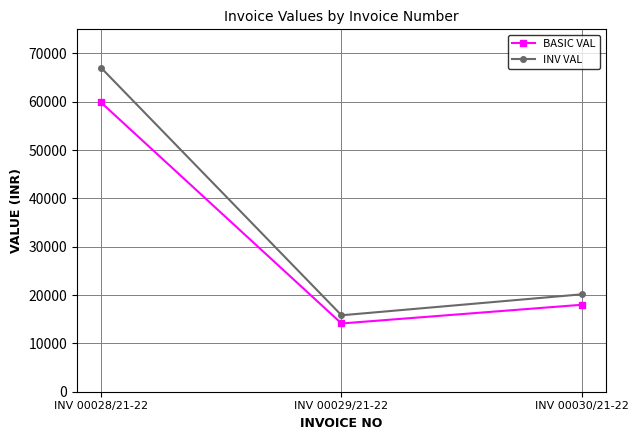

At which category does the chart reach its minimum across all series?

INV 00029/21-22